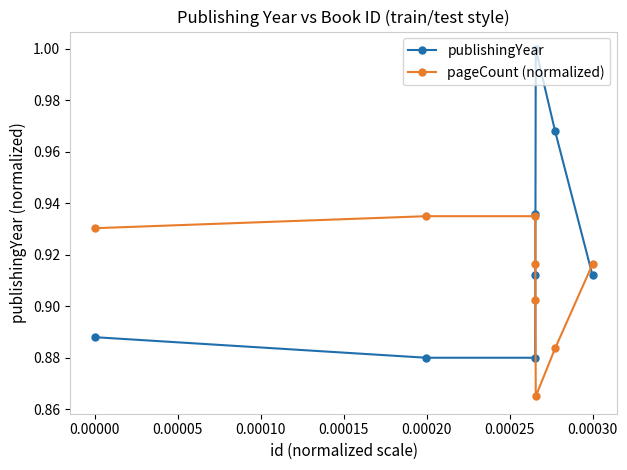

Rank the series by their maximum value, from highest to lowest.

publishingYear, pageCount (normalized)